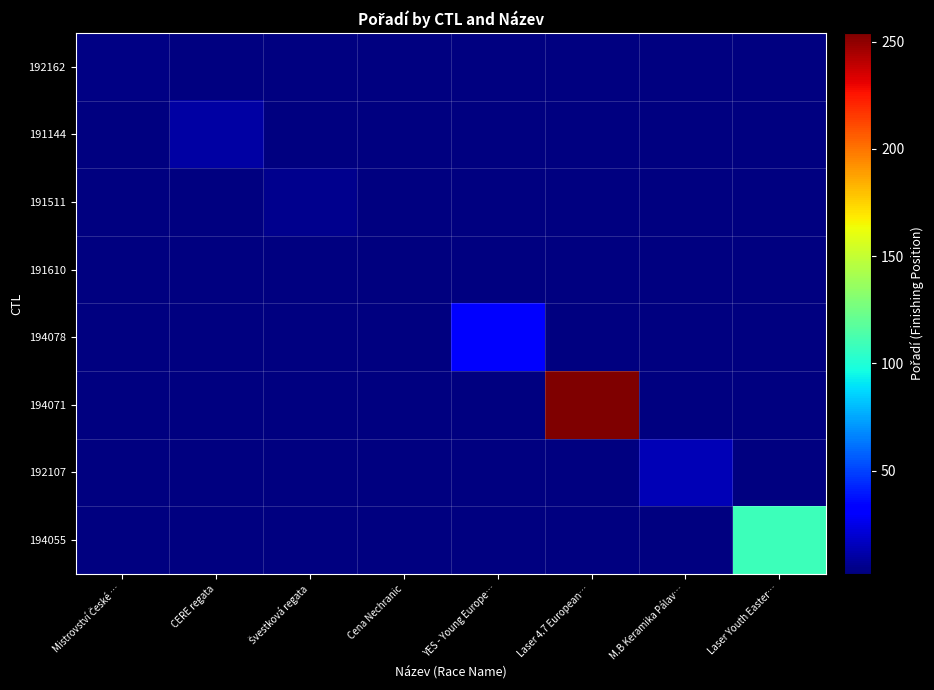

What is the minimum value shown in the chart?

2.0